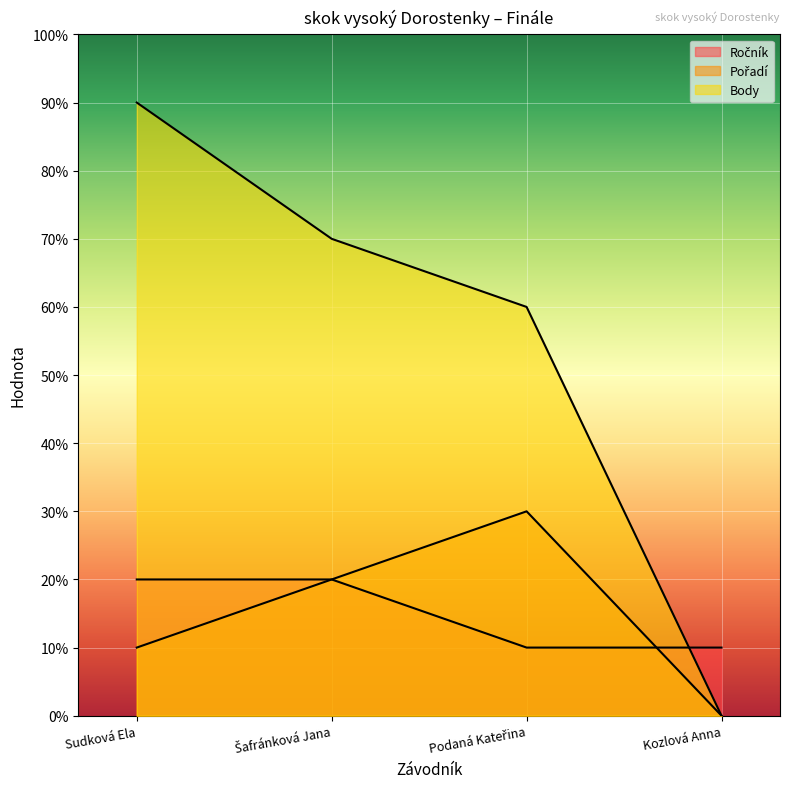

What is the difference between the maximum and second lowest values in the Body series?

3